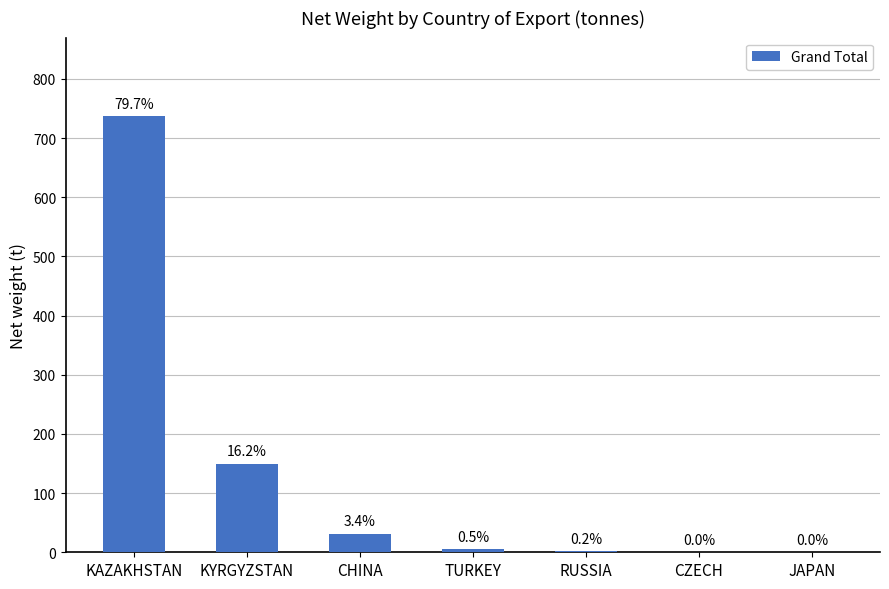

Are the bars grouped side by side (vs. stacked)?

No